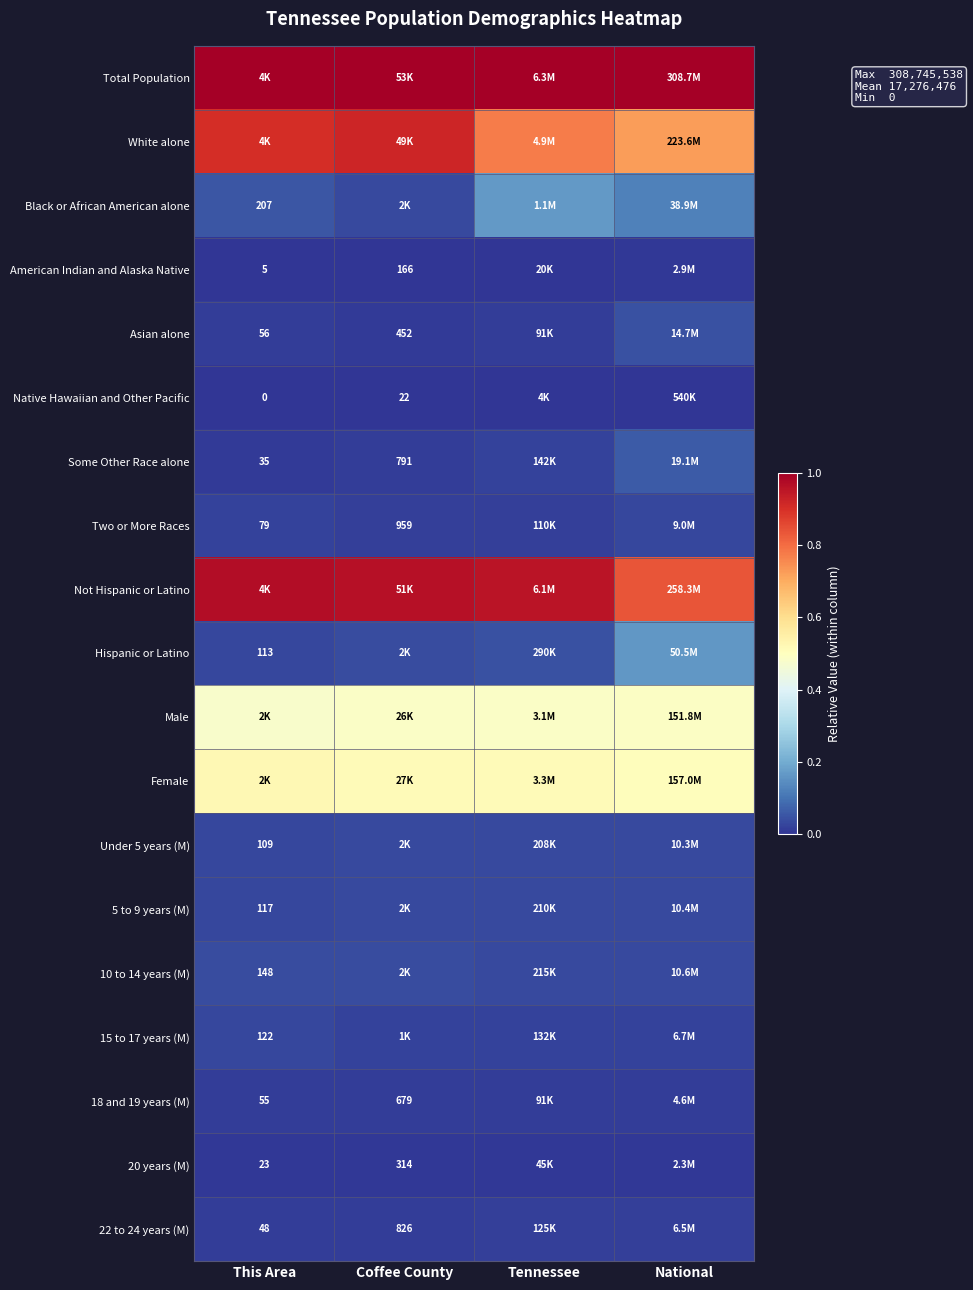

List the labels in order of Some Other Race alone value, smallest first.

This Area, Coffee County, Tennessee, National